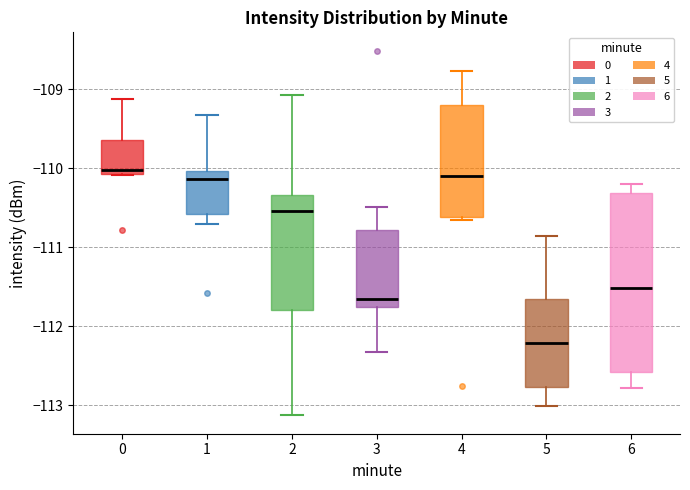

Comparing the boxes themselves (not the whiskers), which one is the tallest?

6